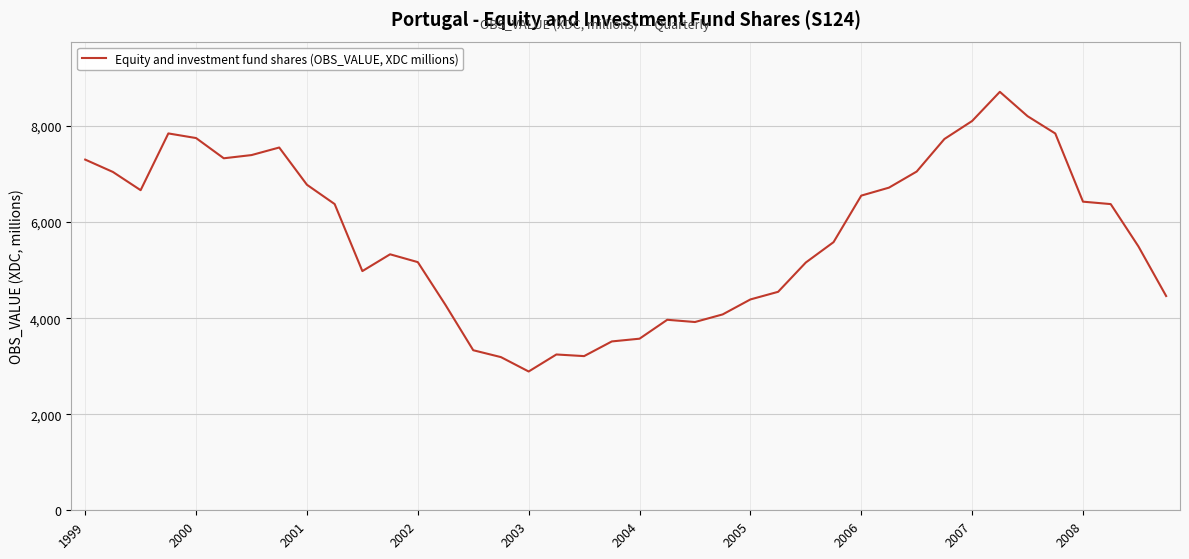

What is the maximum value shown in the chart?

8712.5